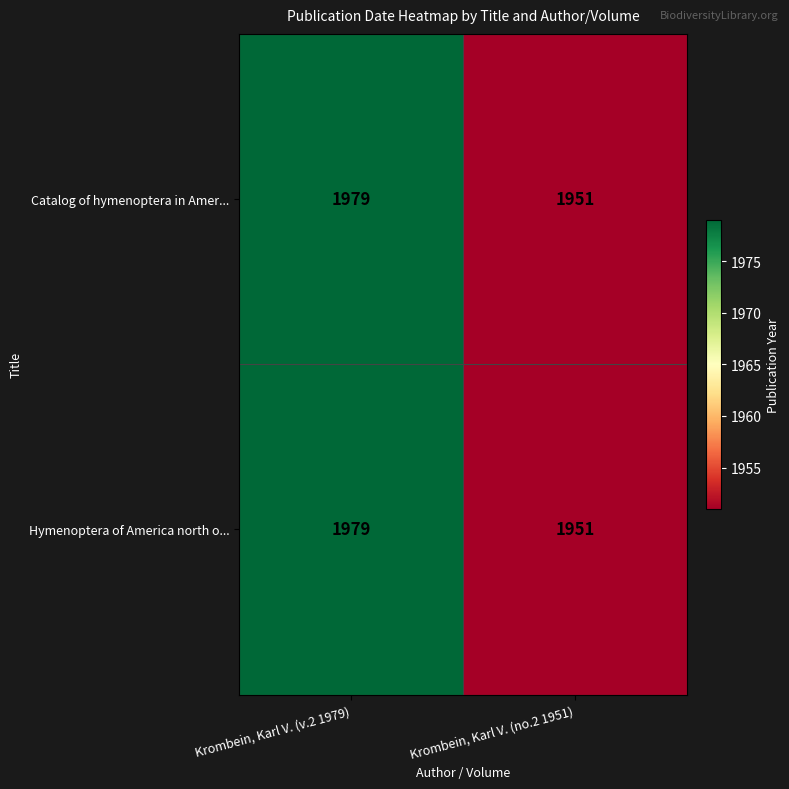

What is the difference between the Hymenoptera of America north o... values at Krombein, Karl V. (no.2 1951) and Krombein, Karl V. (v.2 1979)?

28